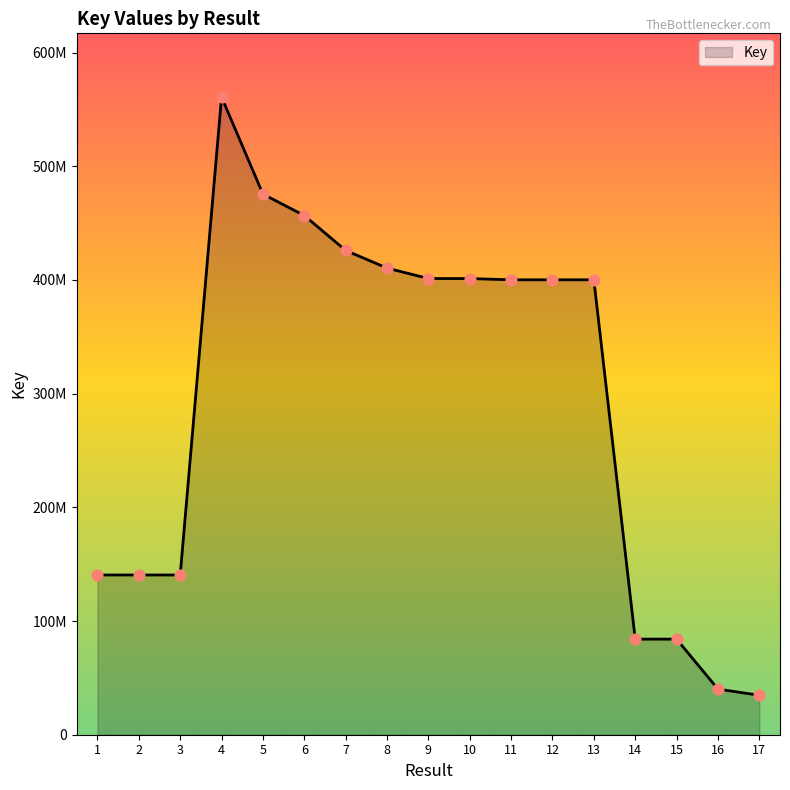

Approximately how many times larger is the value at 10 compared to 7?

0.9